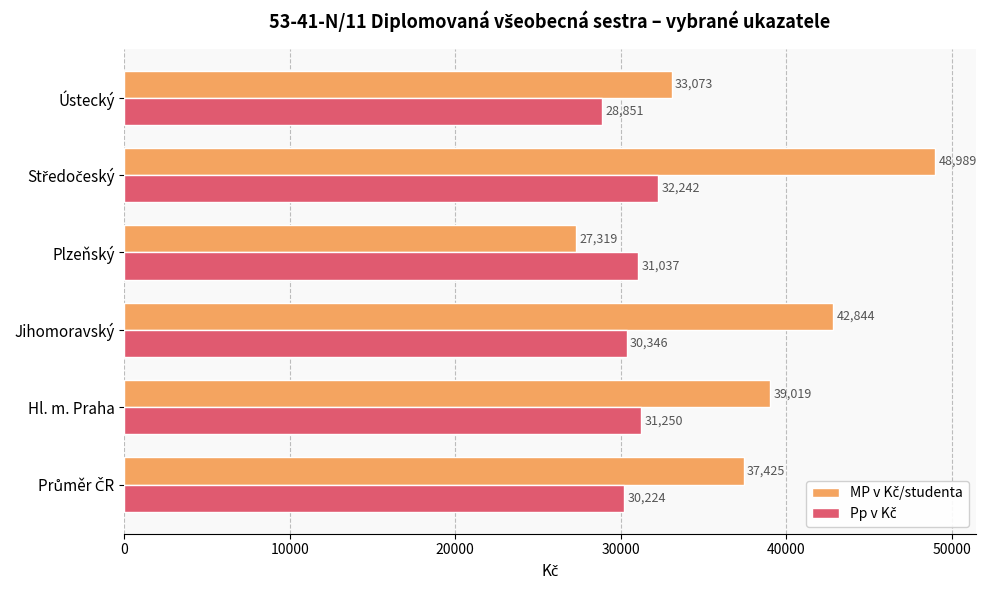

What is the greatest value displayed?

48989.2